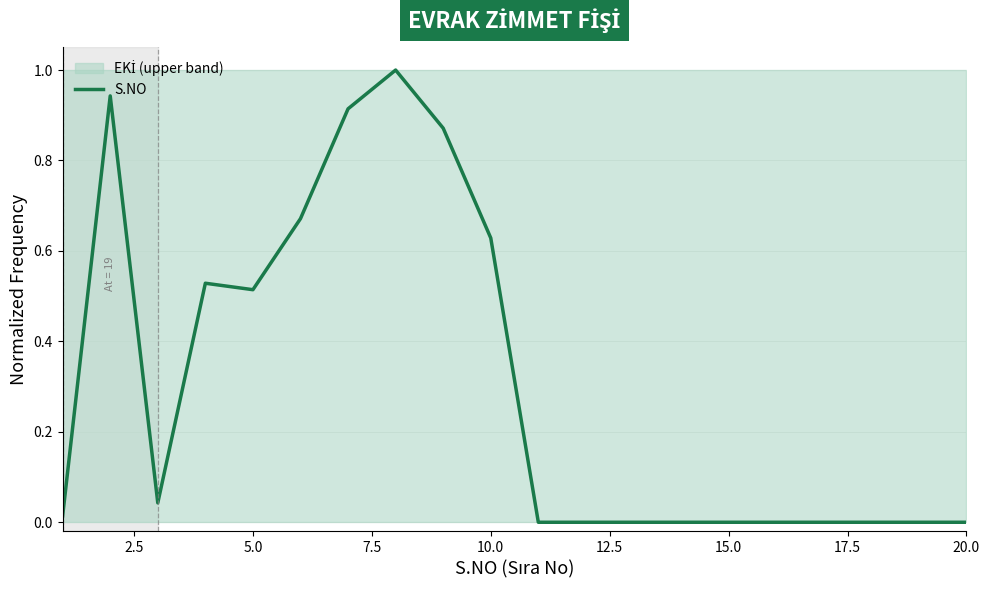

What is the highest value of the S.NO series?

1.0